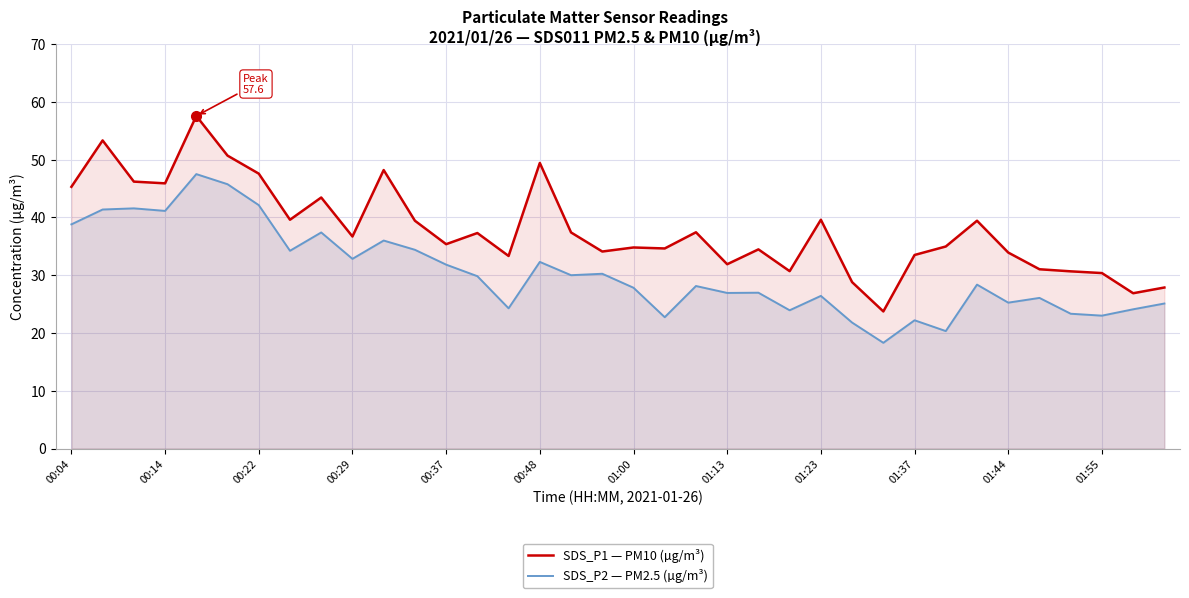

List the series in order of their peak value, lowest first.

SDS_P2 — PM2.5 (µg/m³), SDS_P1 — PM10 (µg/m³)